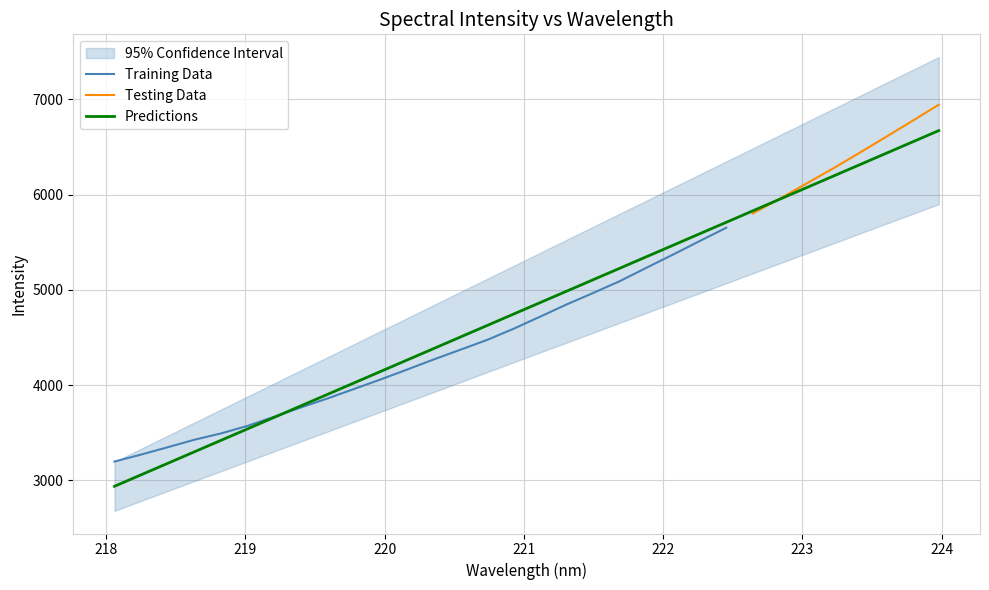

Reading left to right, what are all the values shown in this chart?

218.0596=2937.9	218.2508=3058.5	218.442=3179.1	218.6332=3299.7	218.8244=3420.3	219.0156=3540.9	219.2067=3661.4	219.3979=3782.0	219.589=3902.6	219.7801=4023.1	219.9712=4143.6	220.1623=4264.2	220.3533=4384.6	220.5444=4505.2	220.7354=4625.7	220.9264=4746.1	221.1174=4866.6	221.3083=4987.0	221.4993=5107.5	221.6902=5227.9	221.8812=5348.4	222.0721=5468.8	222.263=5589.2	222.4538=5709.5	222.6447=5830.0	222.8355=5950.3	223.0264=6070.7	223.2172=6191.1	223.408=6311.4	223.5987=6431.7	223.7895=6552.0	223.9802=6672.3